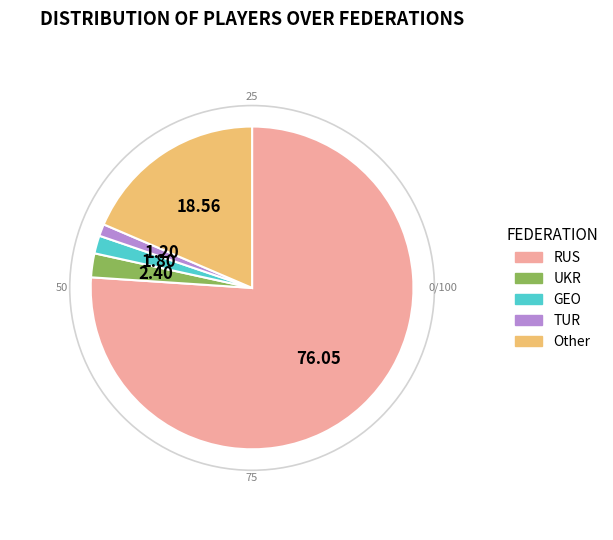

How many slices are in this pie chart?

5